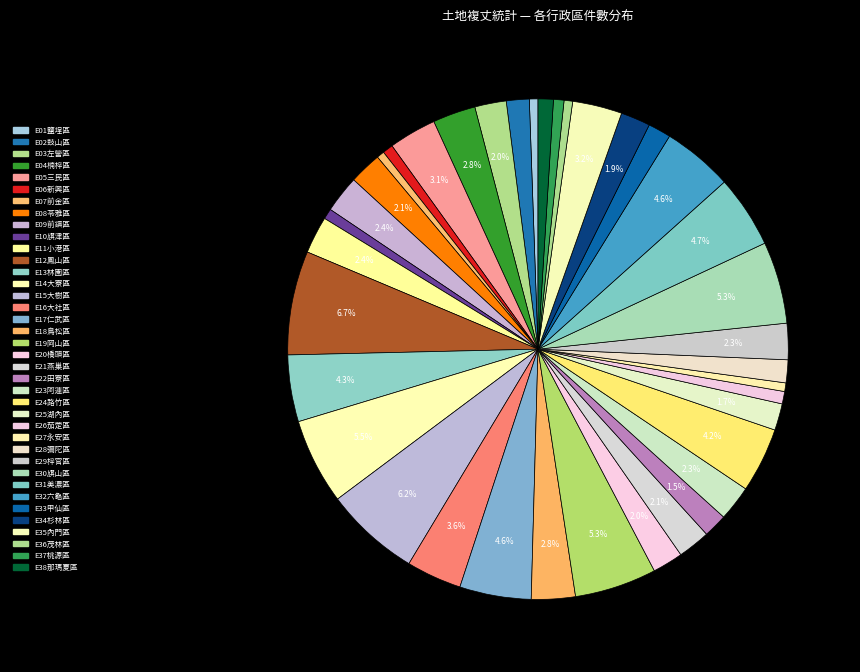

How many segments does this pie chart have?

38